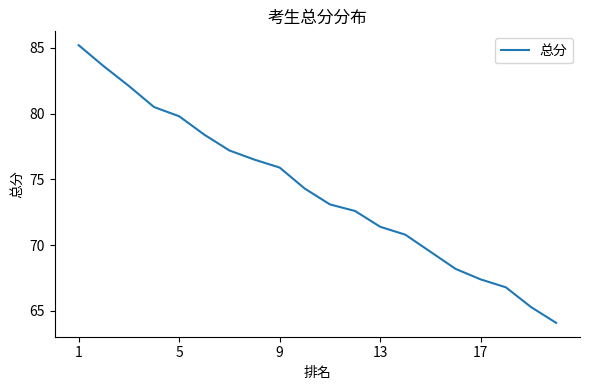

How many lines are shown in the chart?

1